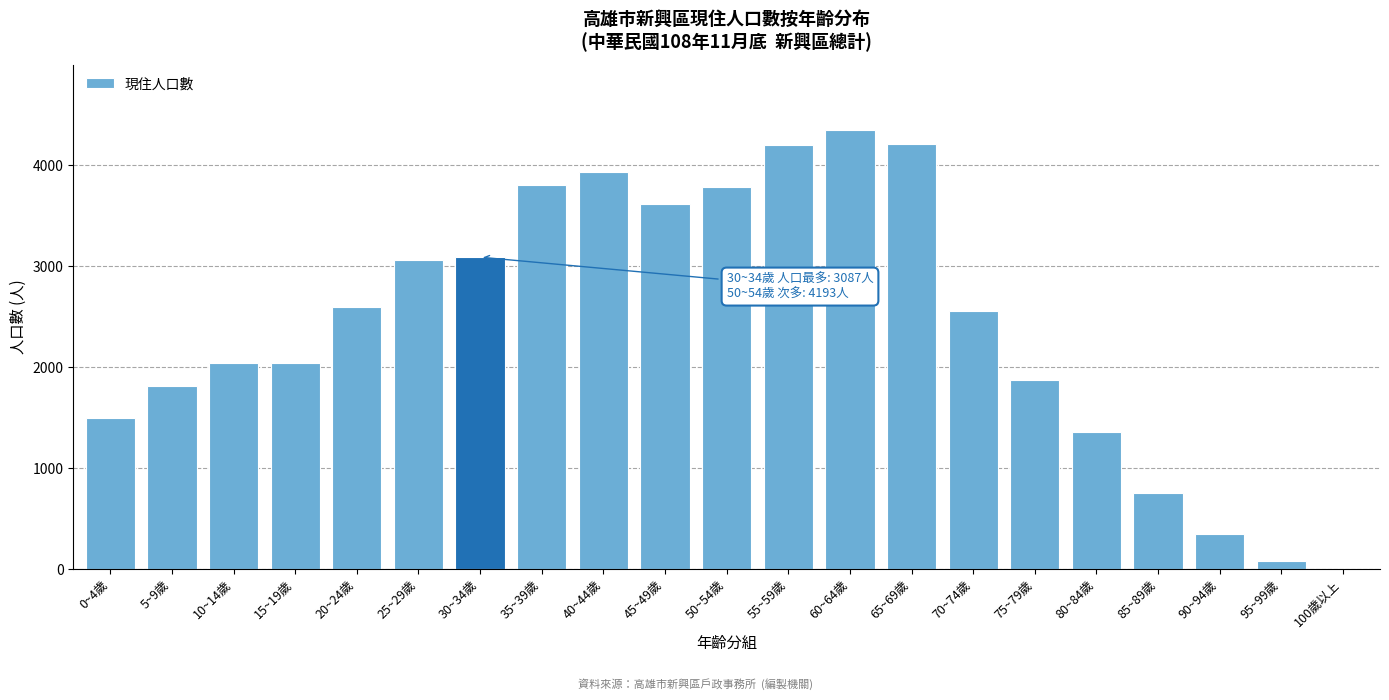

What is the greatest value displayed?

4342